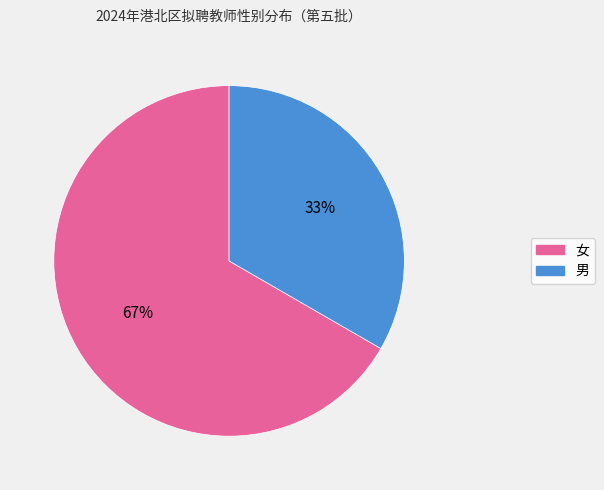

What is the ratio of the value at 男 to the value at 女?

0.5